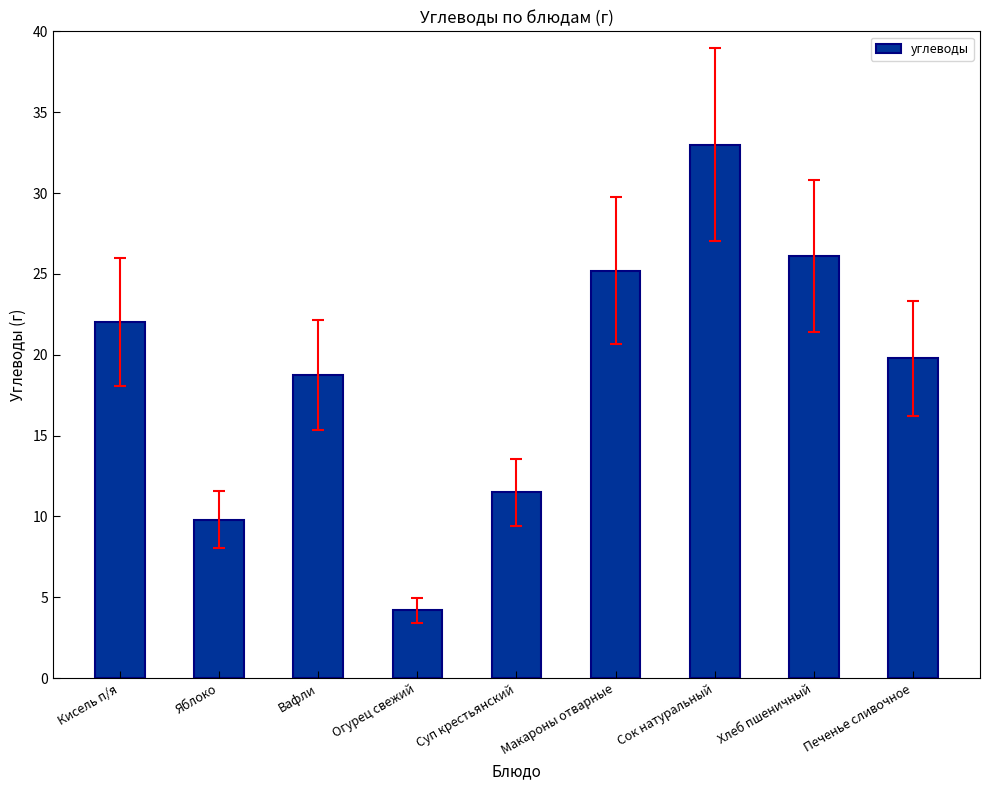

What is the sum of the values at Вафли and Кисель п/я?

40.8